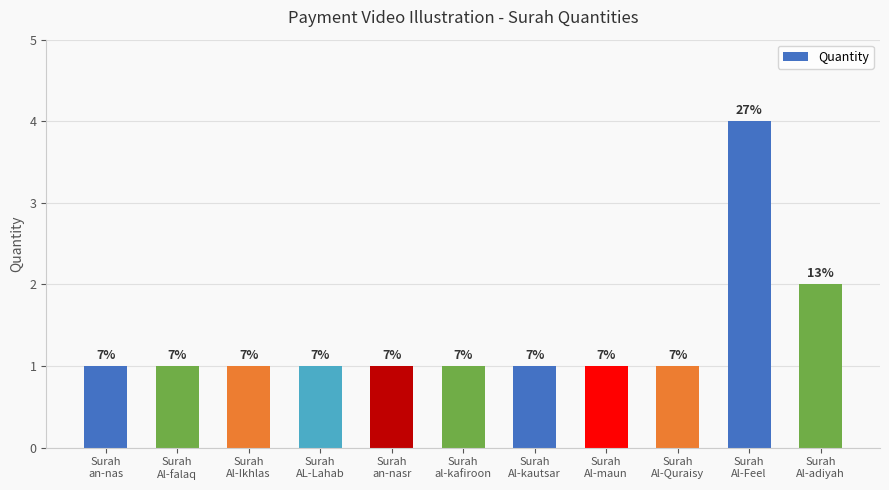

Does the chart contain any negative values?

No